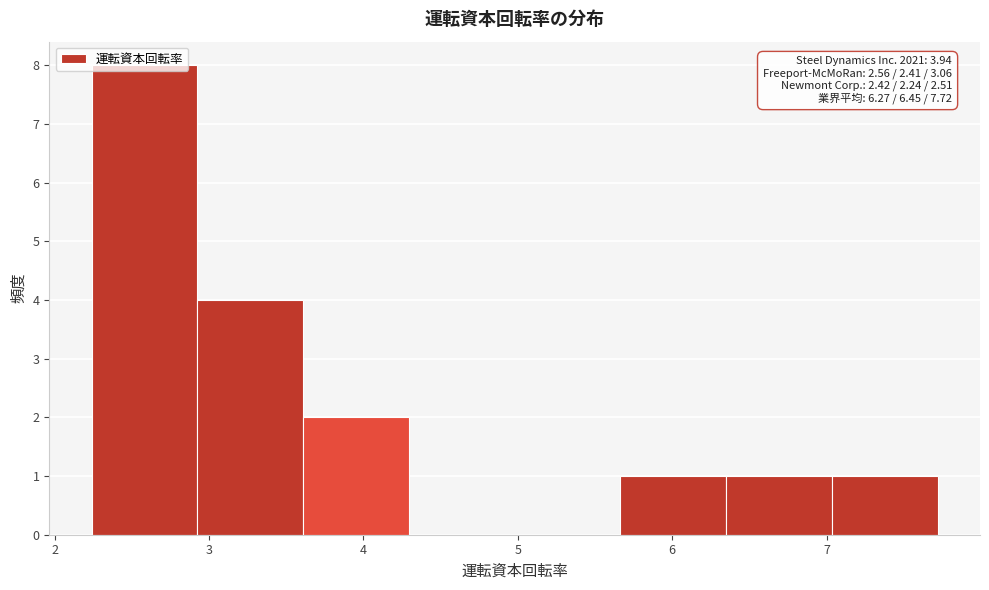

Over which range of the x-axis is the bar tallest?

2.2 to 2.9